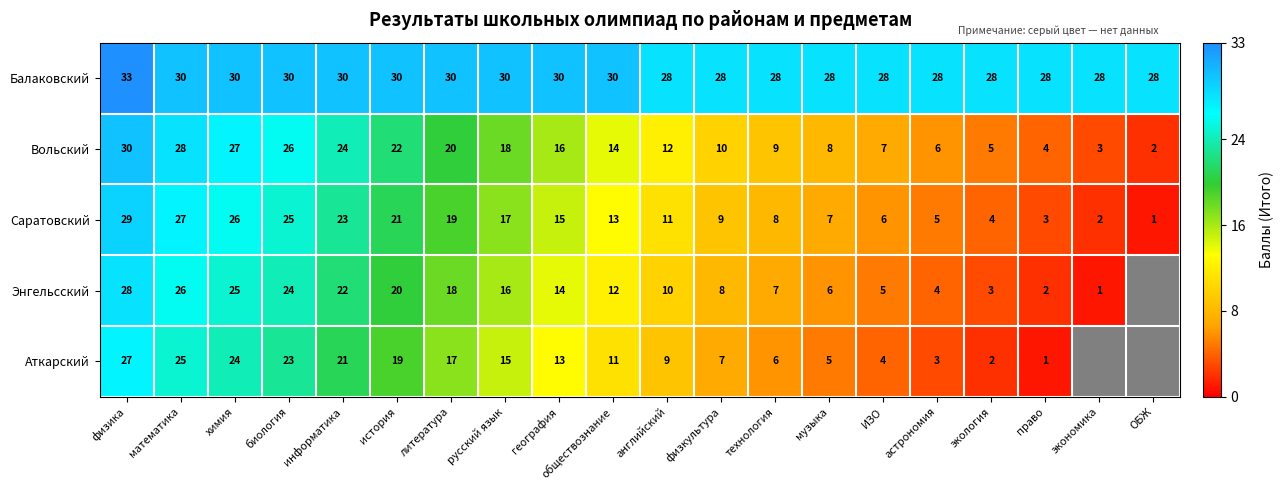

What is the highest value of the Энгельсский series?

28.0